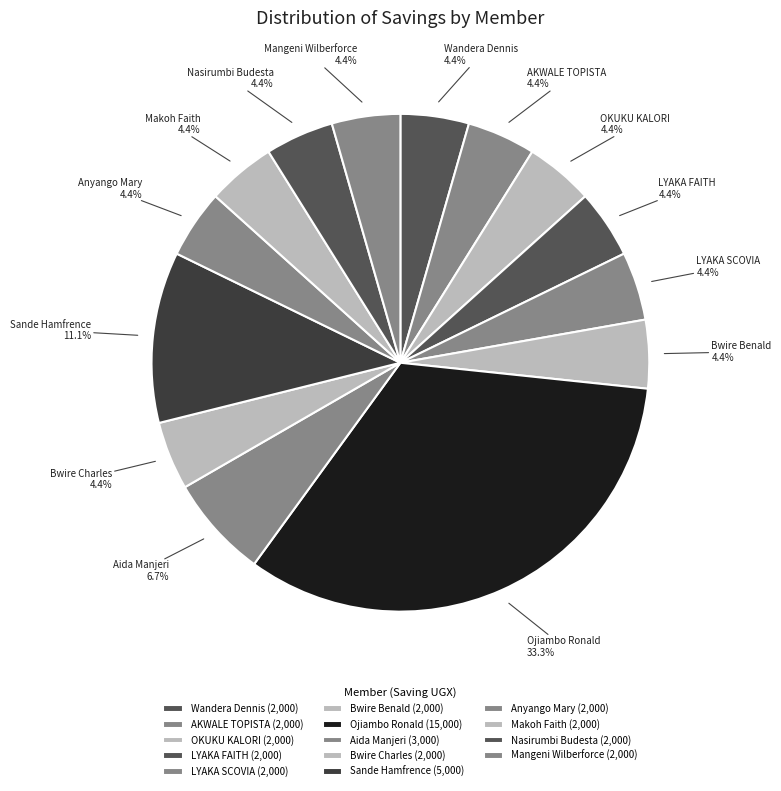

Do Bwire Benald and LYAKA FAITH together represent more than half of the pie?

No